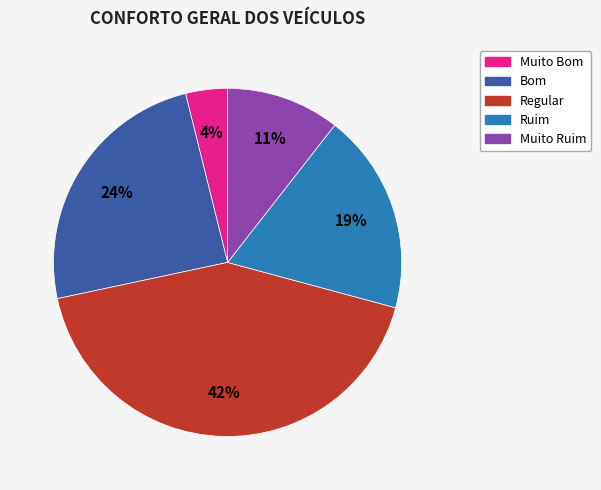

Count the number of slices in the pie.

5